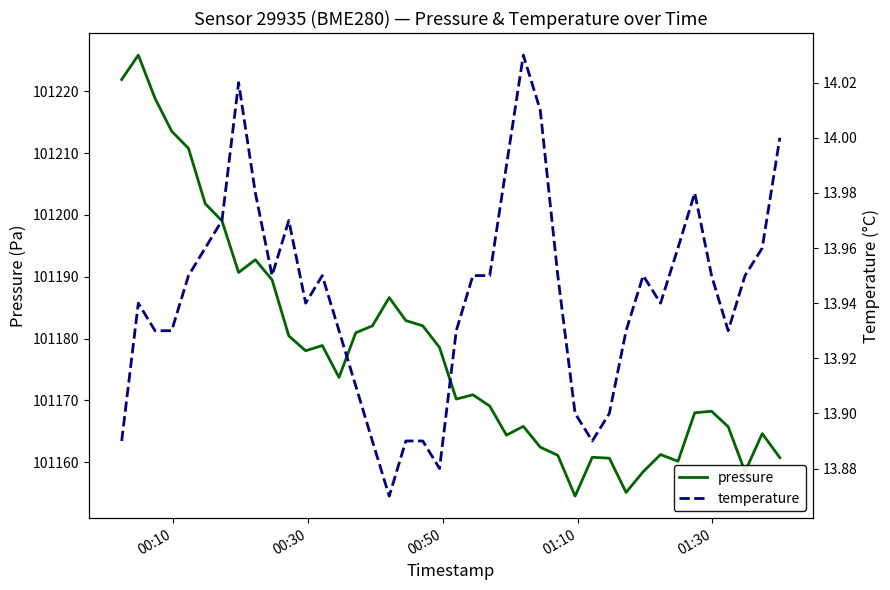

What is the highest value of the pressure series?

101225.8